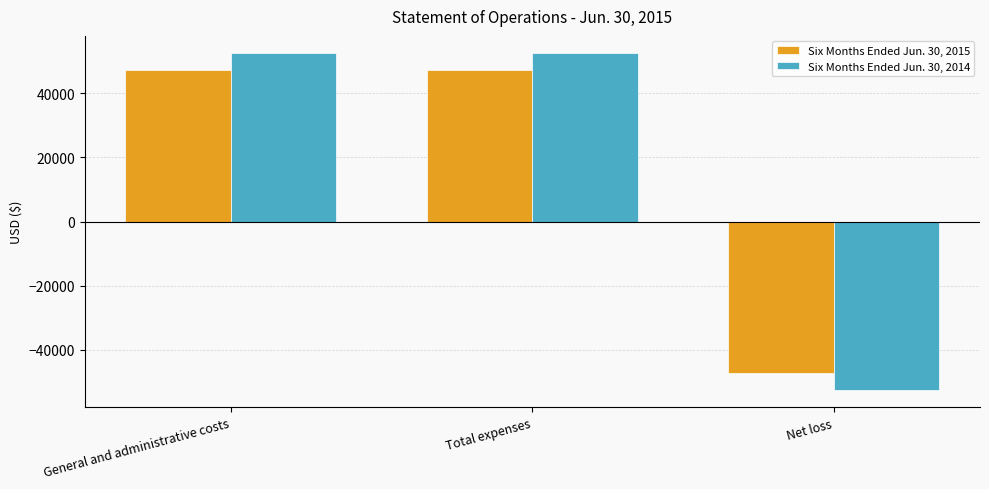

What is the total value across all series at General and administrative costs?

99929